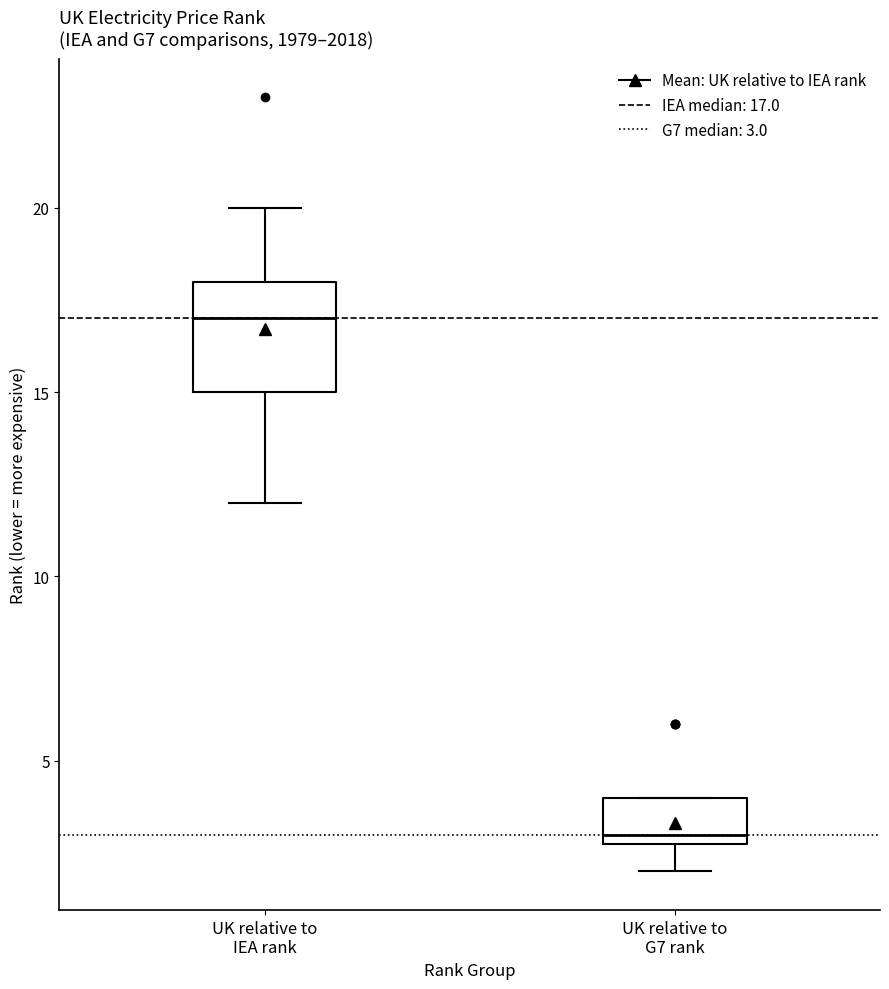

Which box is the tallest, from its lower edge to its upper edge?

UK relative to IEA rank